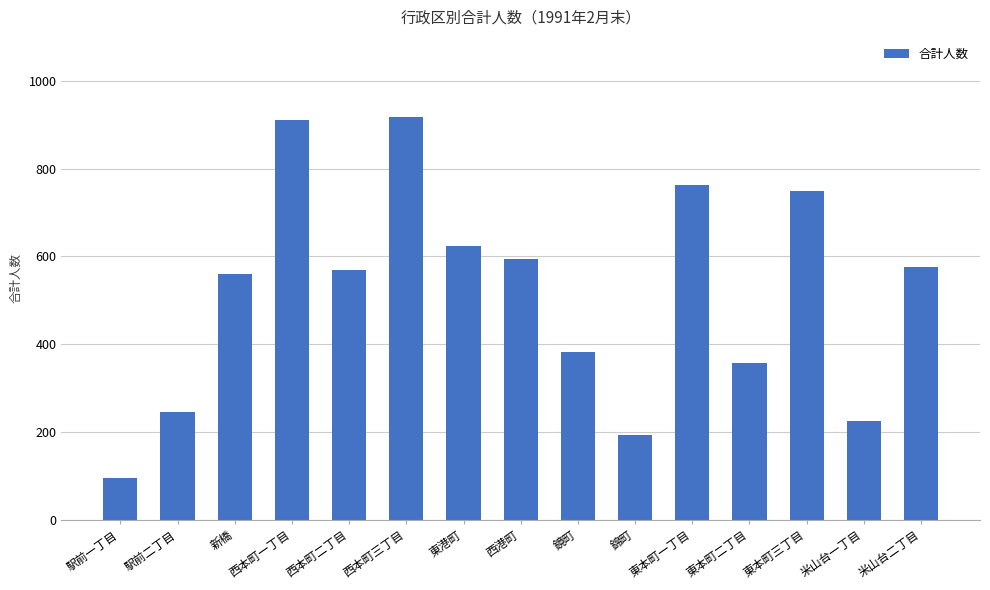

Does the chart contain stacked bars?

No